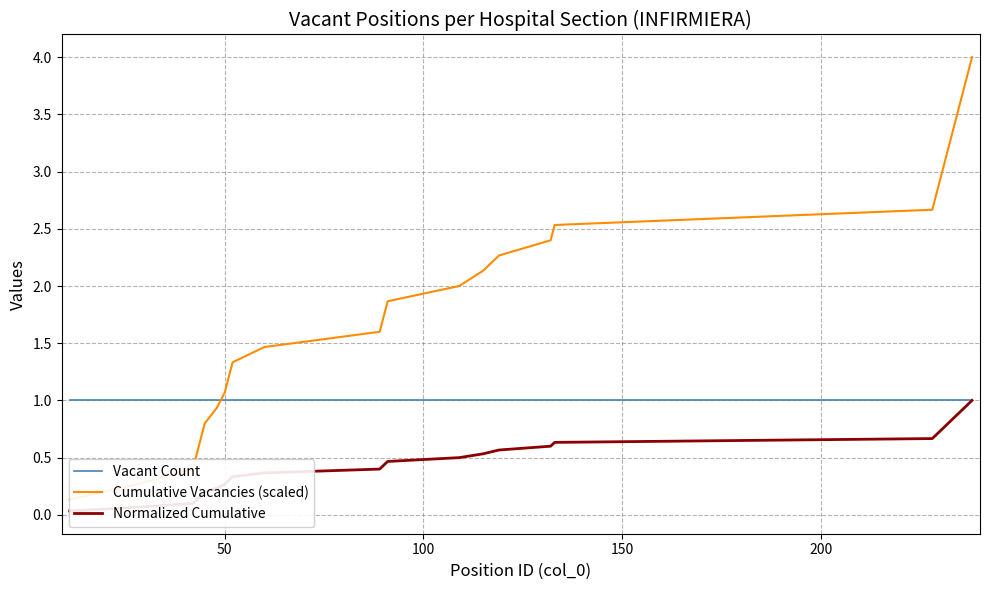

Rank the series by their average value, from highest to lowest.

Cumulative Vacancies (scaled), Vacant Count, Normalized Cumulative